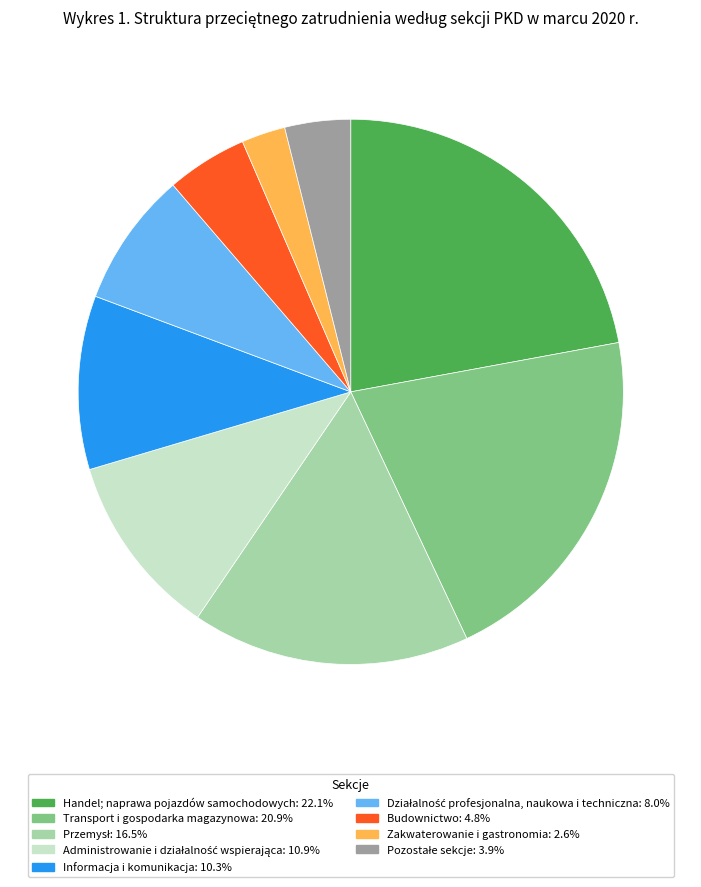

What is the ratio of the value at Transport i gospodarka magazynowa: 20.9% to the value at Informacja i komunikacja: 10.3%?

2.0